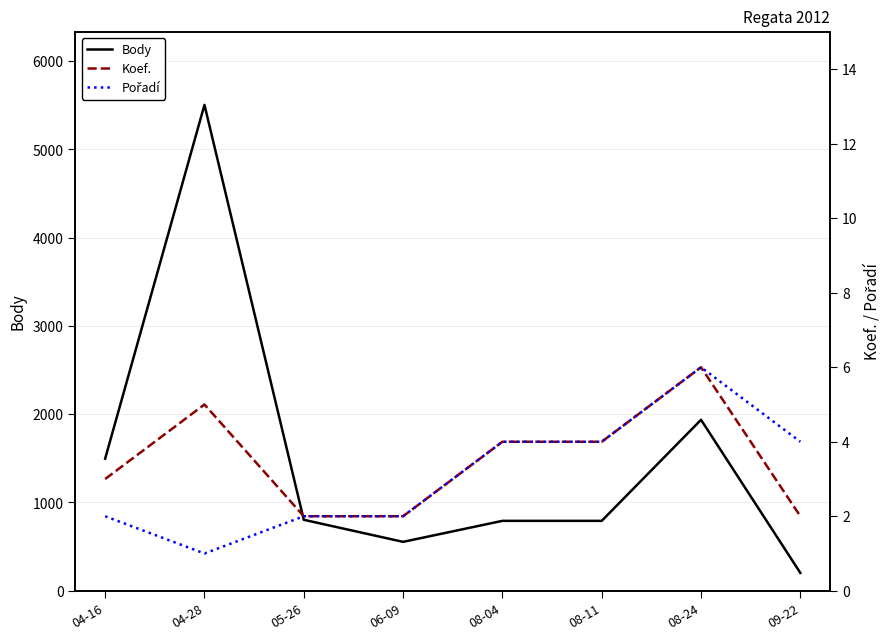

True or false: Koef. and Pořadí cross at least once.

False